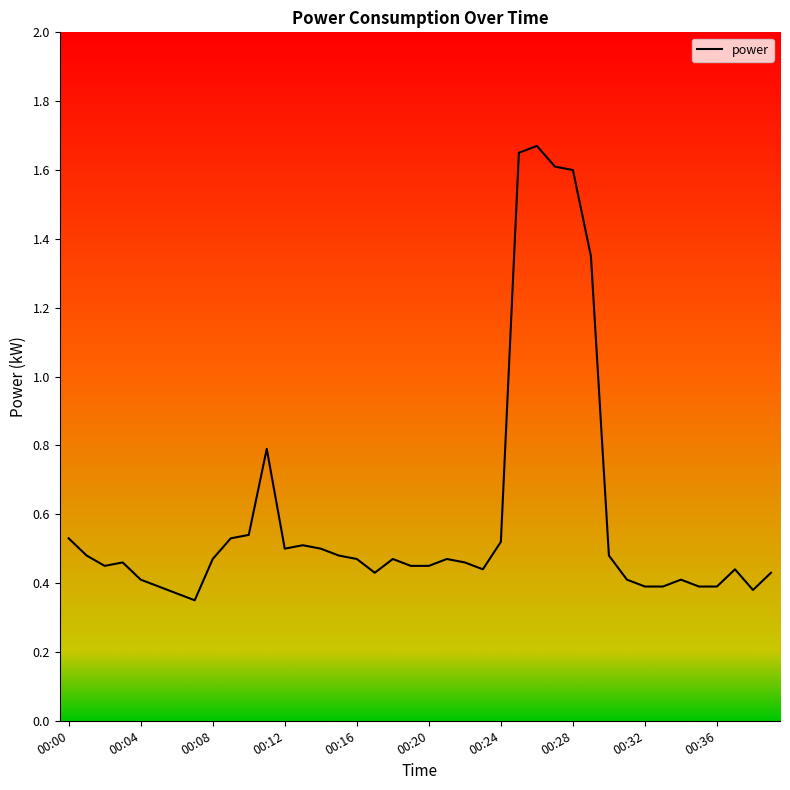

Rank the categories by value from highest to lowest.

00:26, 00:25, 00:27, 00:28, 00:29, 00:11, 00:10, 00:00, 00:09, 00:24, 00:13, 00:12, 00:14, 00:01, 00:15, 00:30, 00:08, 00:16, 00:18, 00:21, 00:03, 00:22, 00:02, 00:19, 00:20, 00:23, 00:37, 00:17, 00:39, 00:04, 00:31, 00:34, 00:05, 00:32, 00:33, 00:35, 00:36, 00:38, 00:06, 00:07